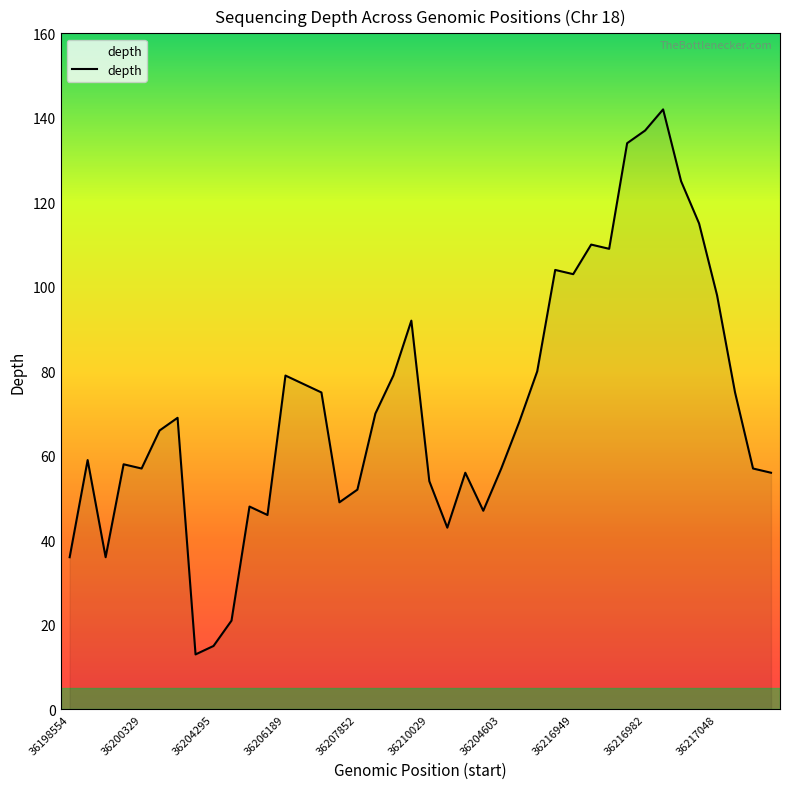

What is the smallest value displayed?

13